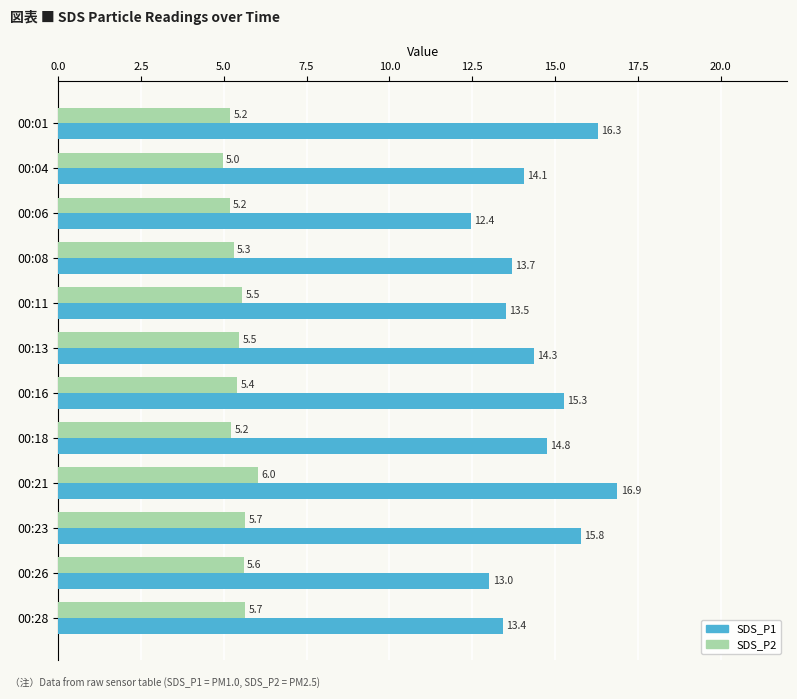

Which category has the lowest value in the SDS_P2 series?

00:04